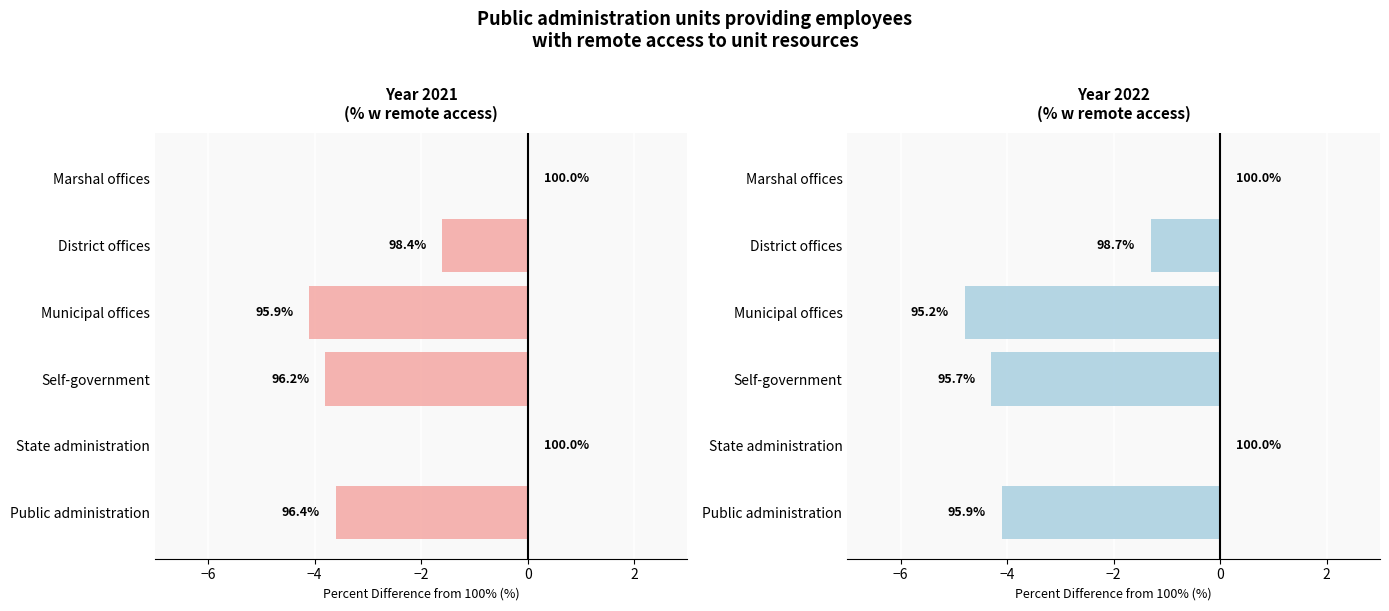

List the series in order of their overall mean, lowest first.

2022, 2021